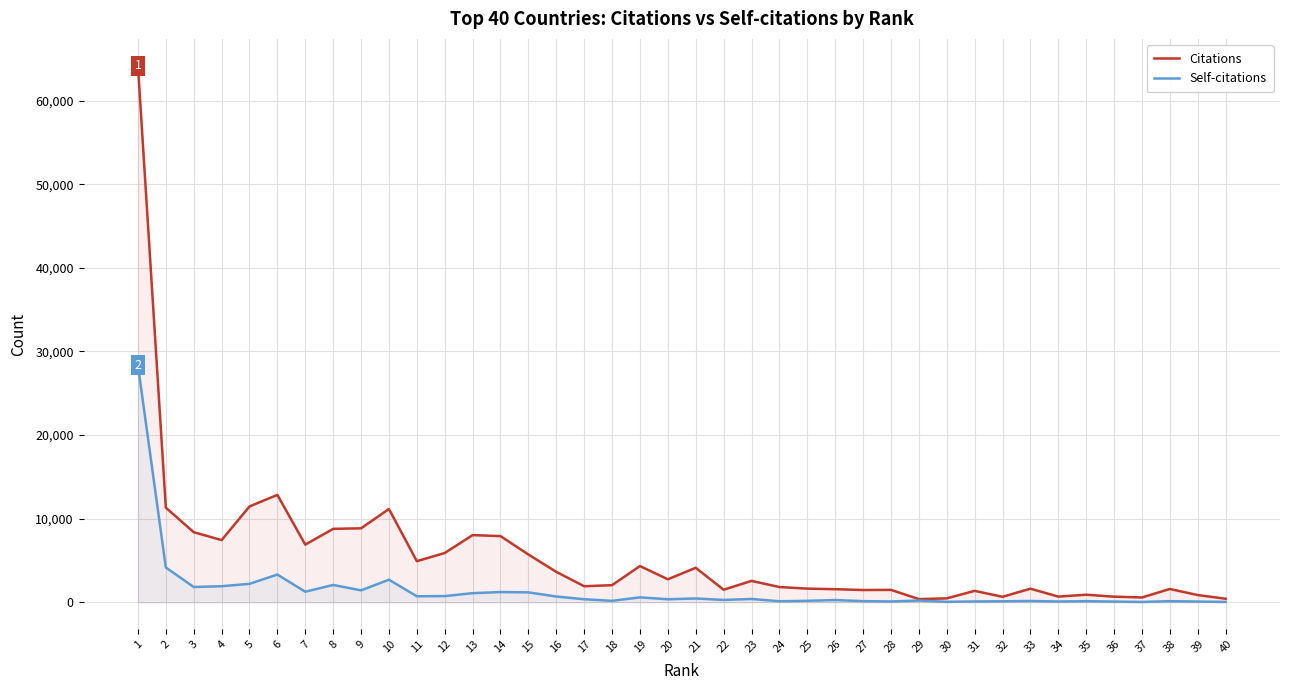

List the series in order of their overall mean, highest first.

Citations, Self-citations